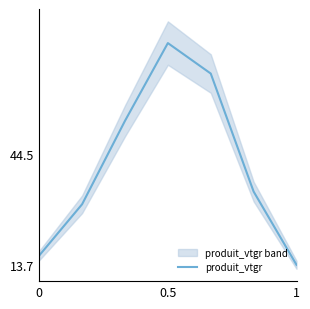

What is the highest value of the produit_vtgr series?

75.2